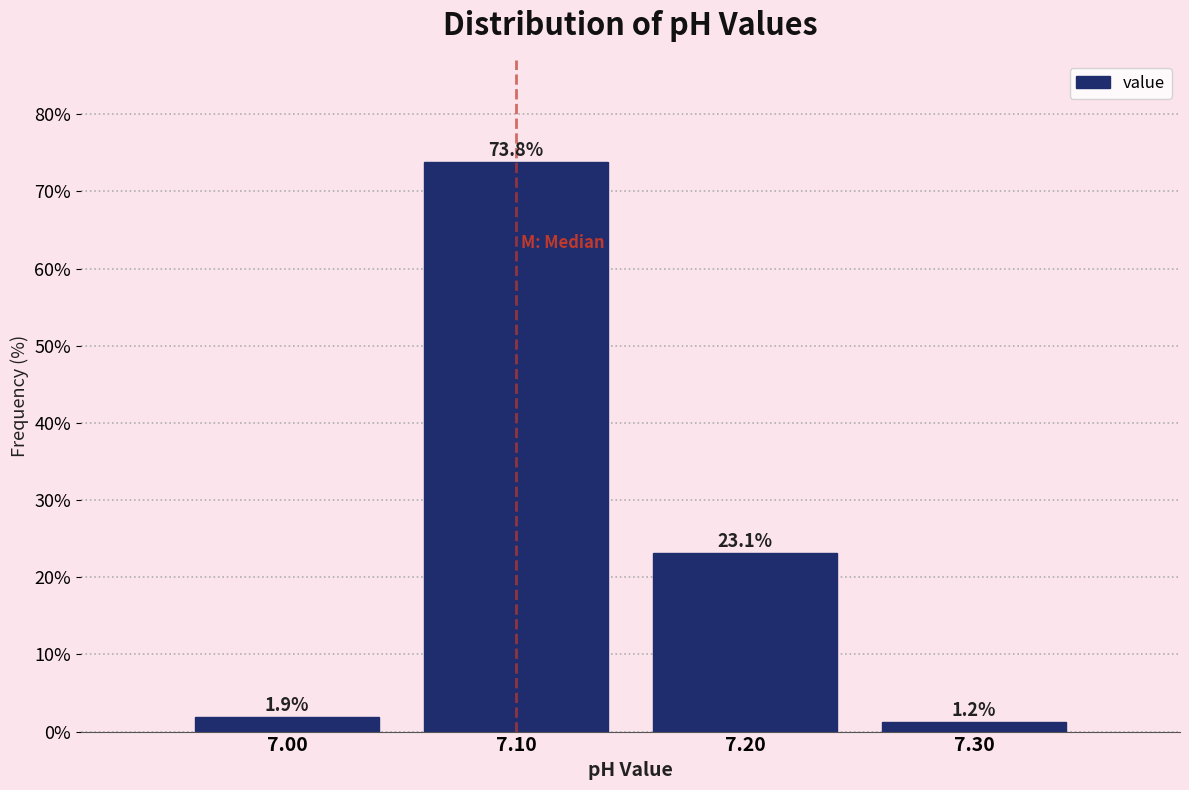

Reading left to right, list every bar in this chart as the range it spans on the x-axis followed by its height.

6.95 to 7.05: 1.9
7.05 to 7.15: 73.8
7.15 to 7.25: 23.1
7.25 to 7.35: 1.2